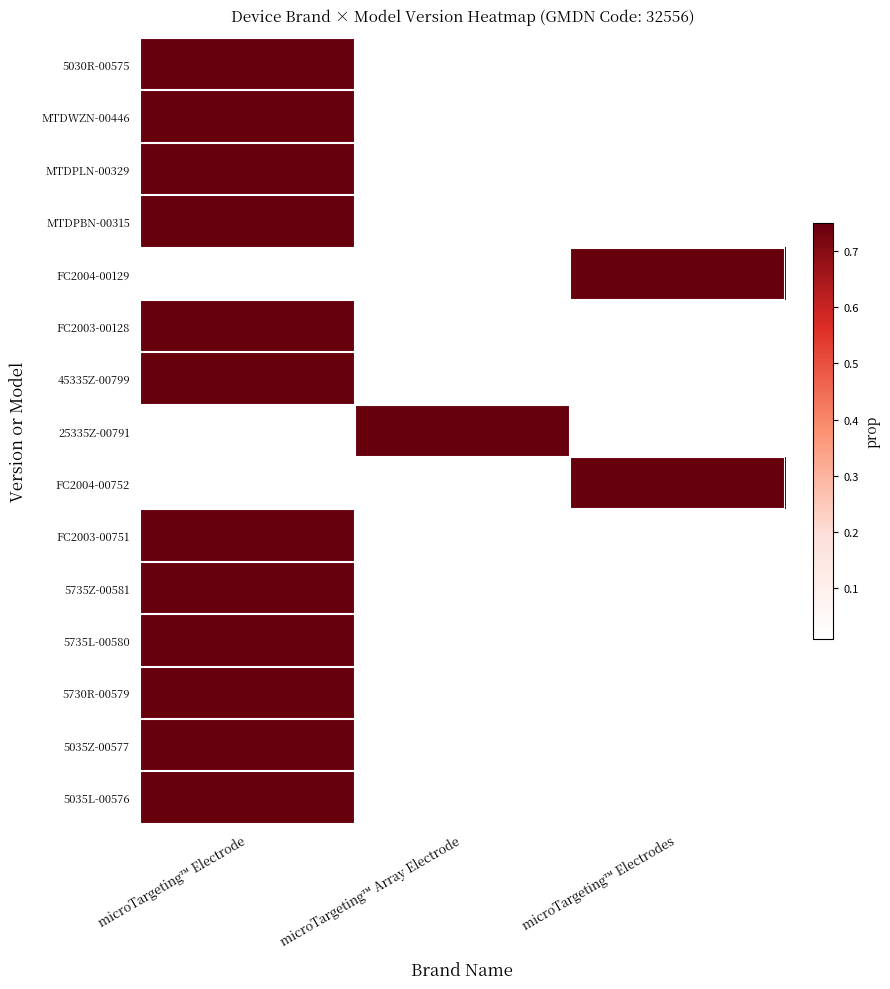

Rank the series at microTargeting™ Electrodes from lowest to highest value.

5030R-00575, MTDWZN-00446, MTDPLN-00329, MTDPBN-00315, FC2003-00128, 45335Z-00799, 25335Z-00791, FC2003-00751, 5735Z-00581, 5735L-00580, 5730R-00579, 5035Z-00577, 5035L-00576, FC2004-00129, FC2004-00752